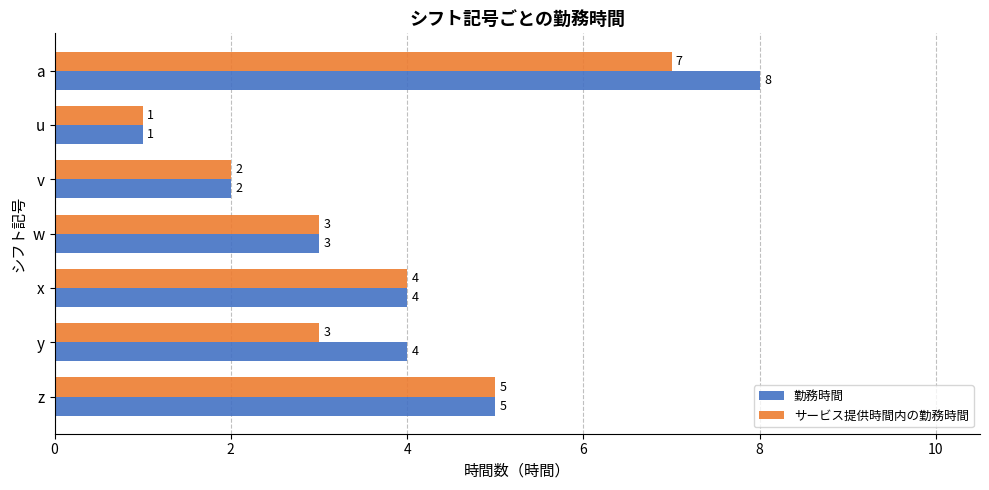

What is the sum of the 勤務時間 values at a and v?

10